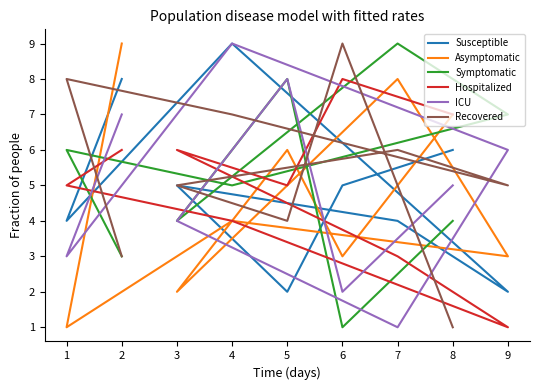

Where is the first local maximum for Asymptomatic?

4